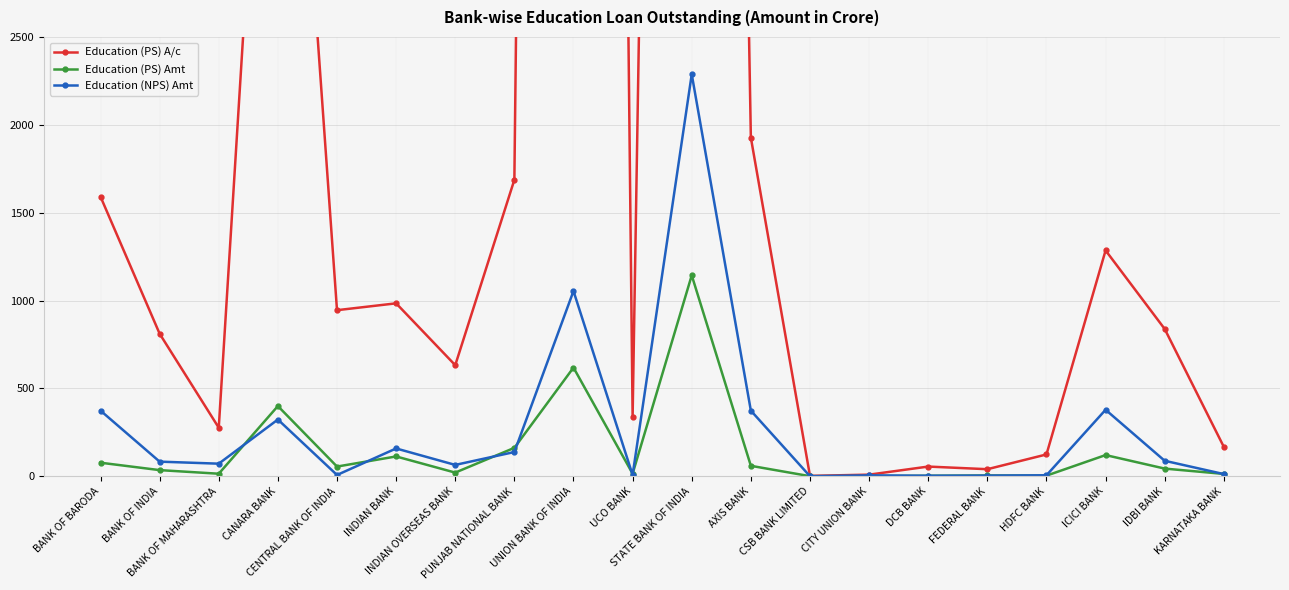

What position from the left is CENTRAL BANK OF INDIA?

5